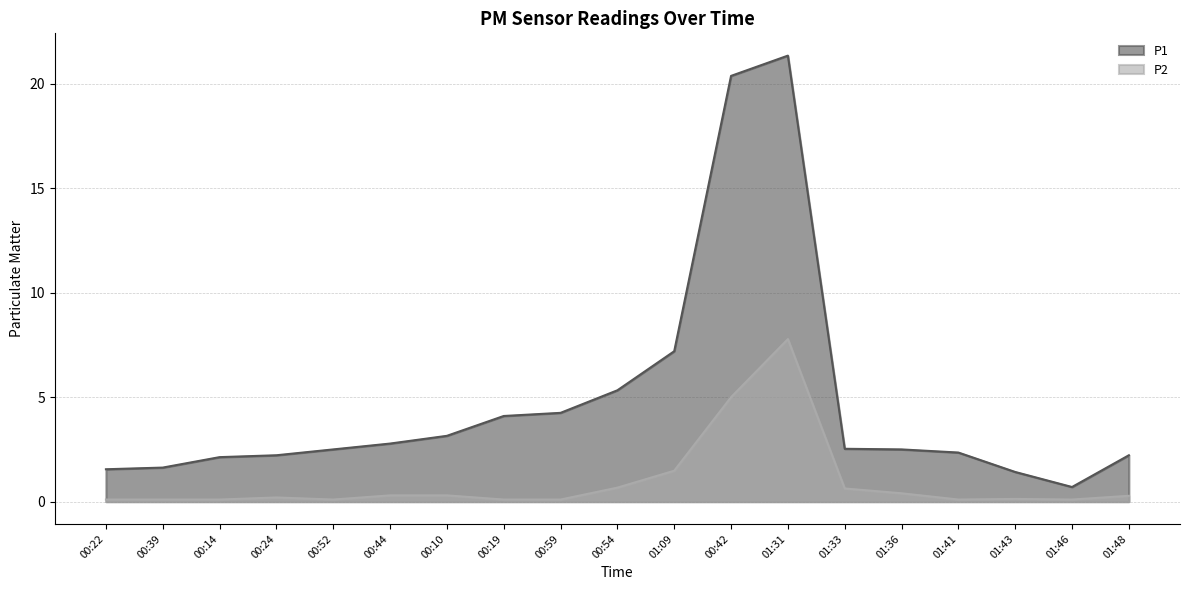

Which has a higher value, 00:39 or 01:41?

01:41